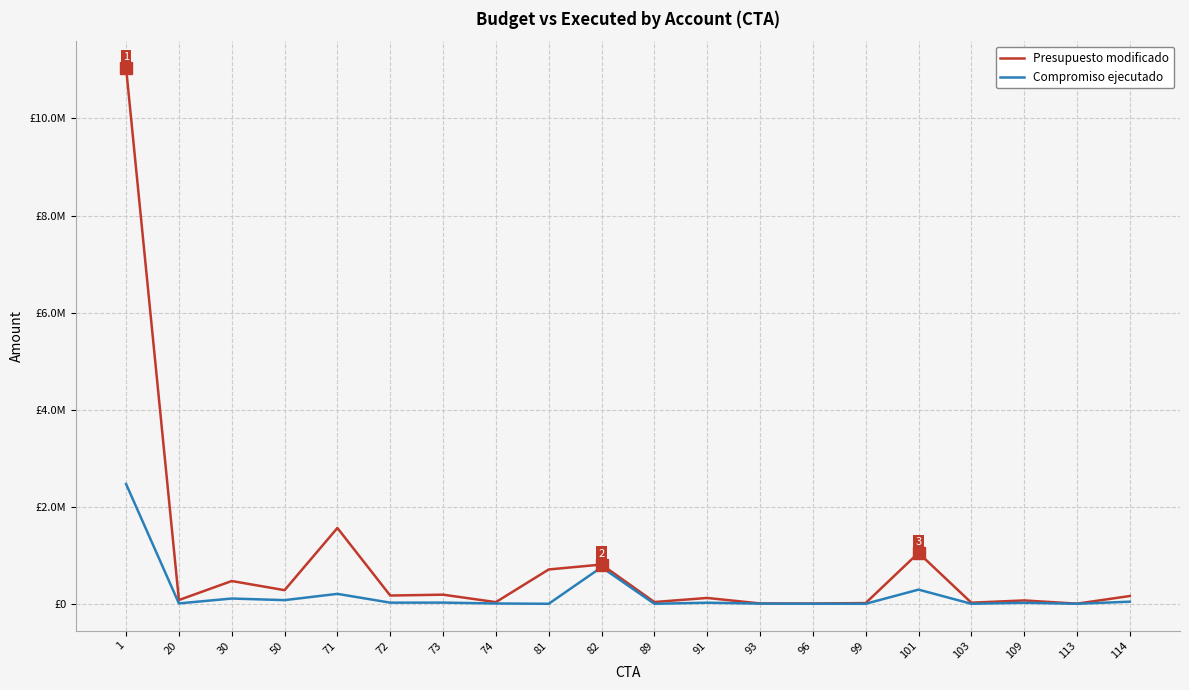

List the series in order of their overall mean, highest first.

Presupuesto modificado, Compromiso ejecutado